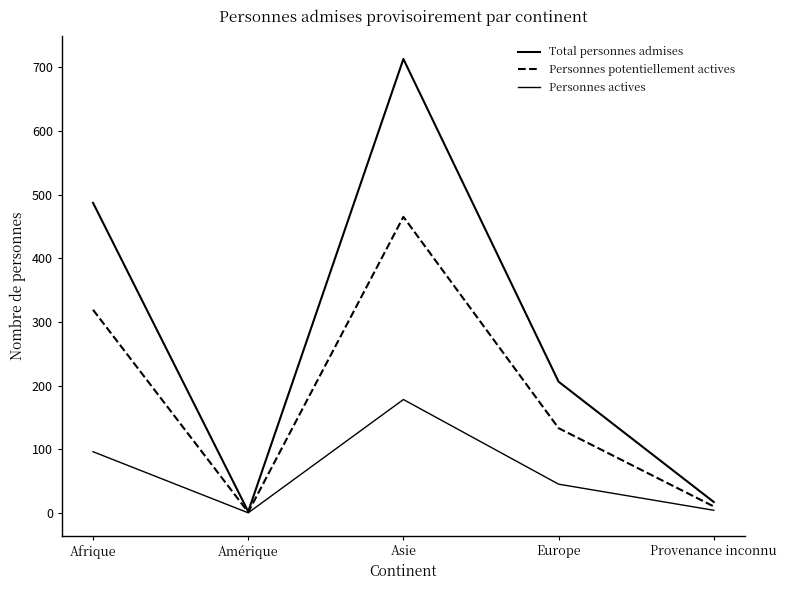

How many lines are shown in the chart?

3